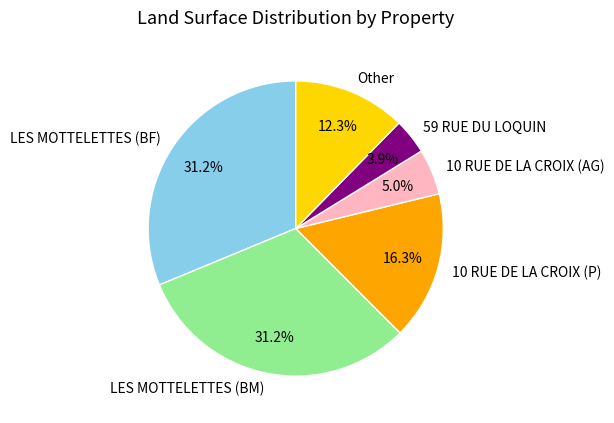

Does any single category account for the majority?

No